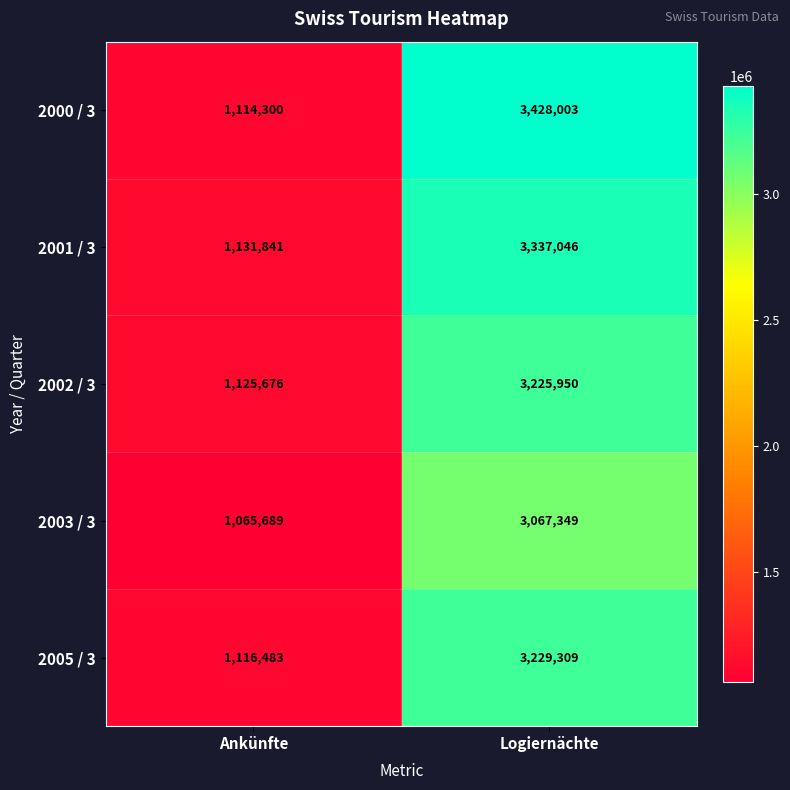

What is the greatest value displayed?

3428003